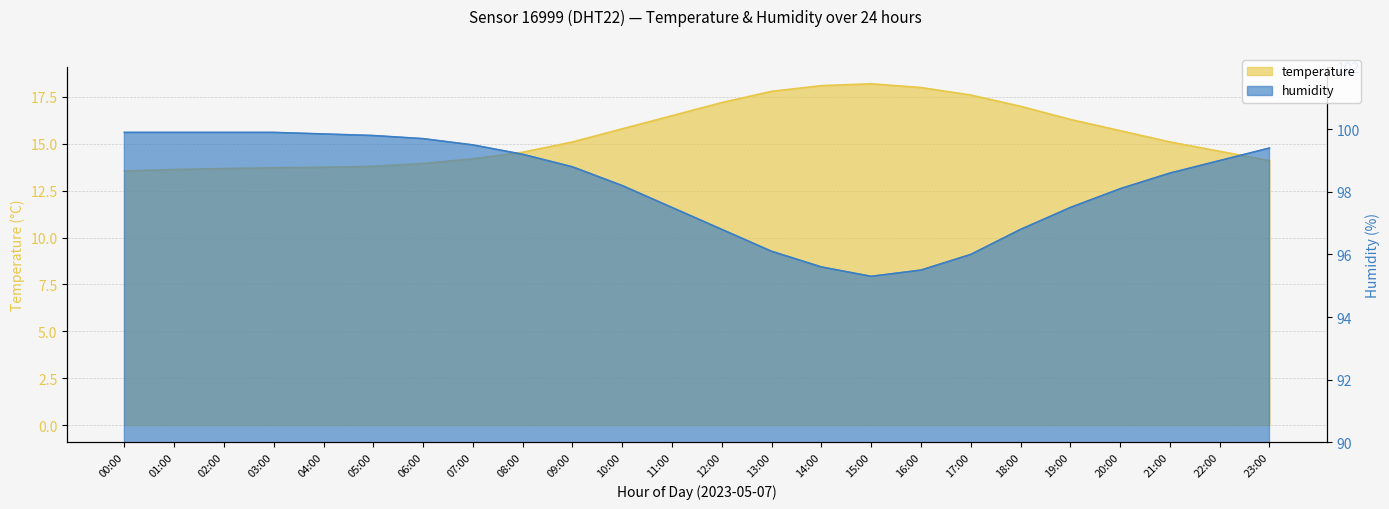

What is the difference between the maximum and minimum values in the humidity series?

4.6